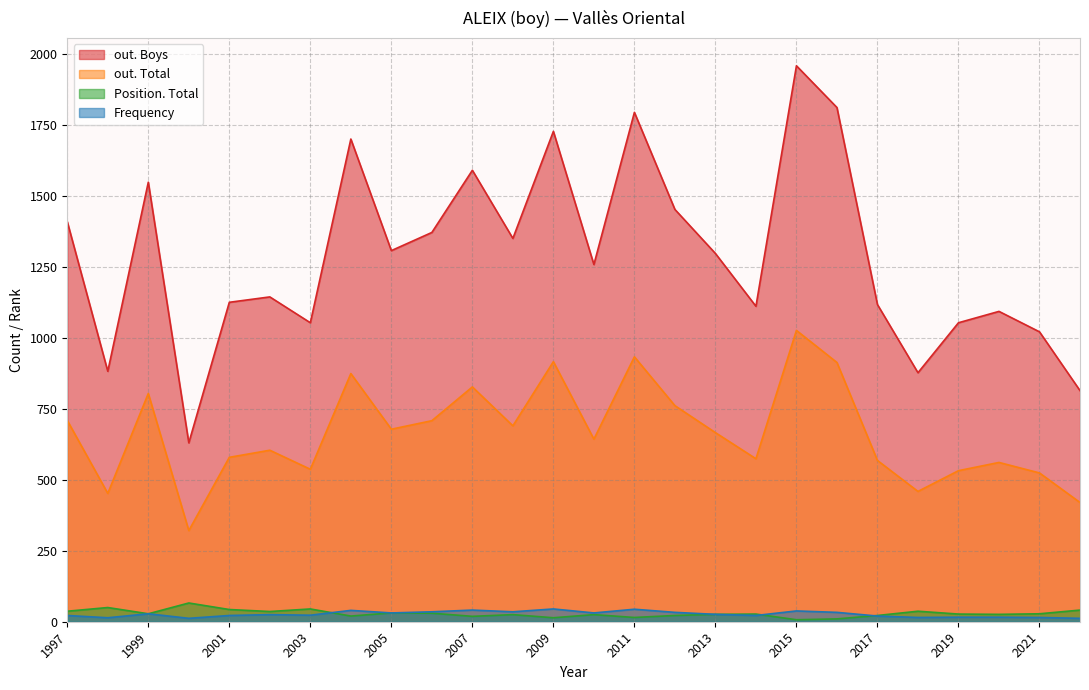

At which label does out. Total first exceed 666?

1997